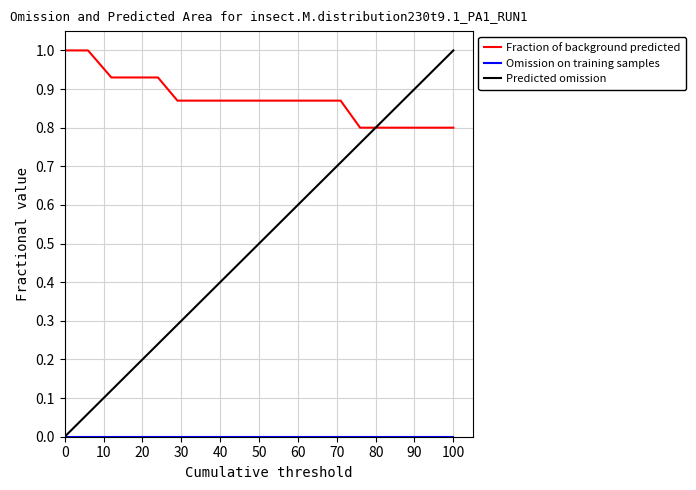

Which series has the largest total across all categories?

Fraction of background predicted